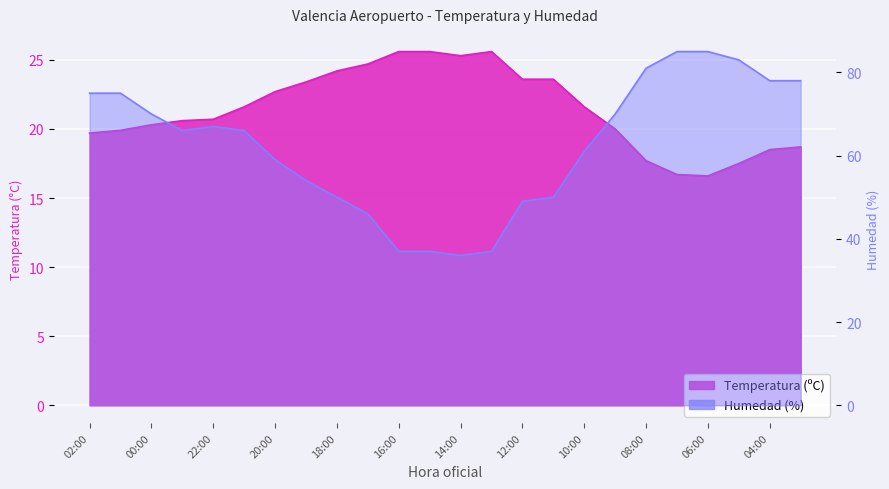

Is it true that Temperatura (ºC) equals 19.7 at 02:00?

True